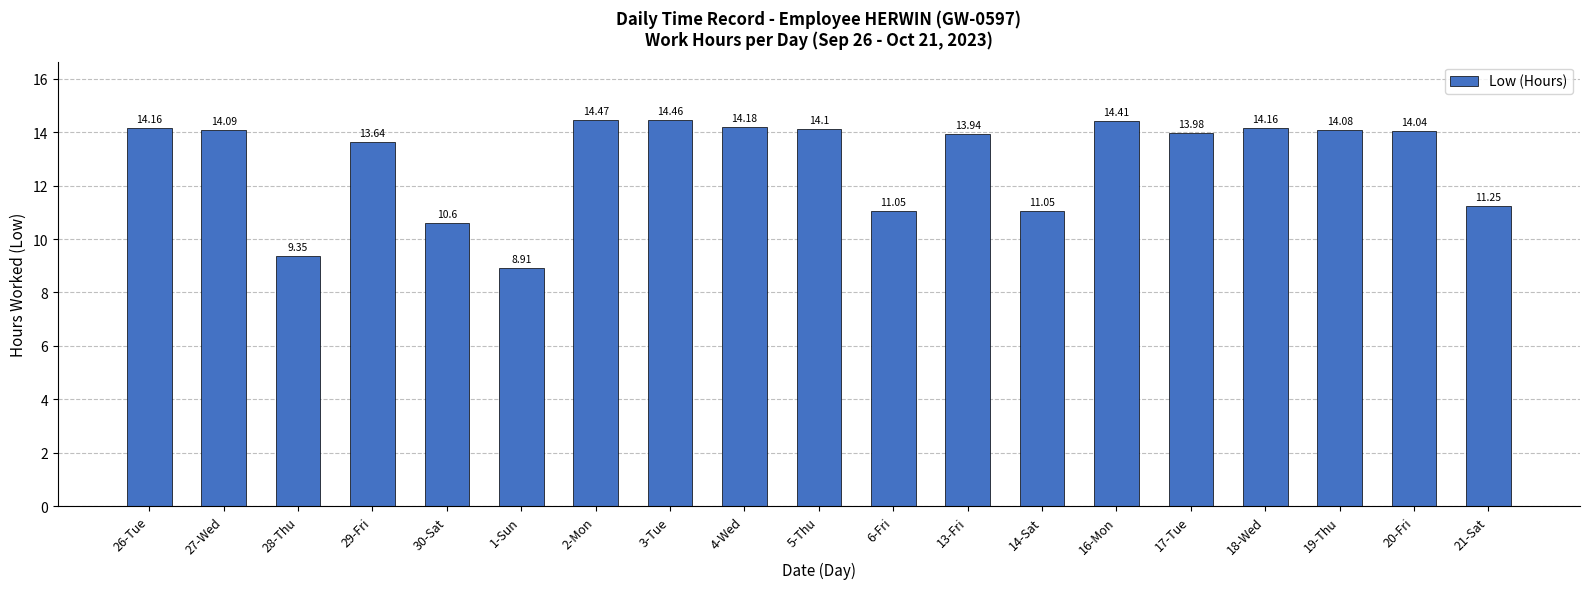

What position from the right is 19-Thu?

3